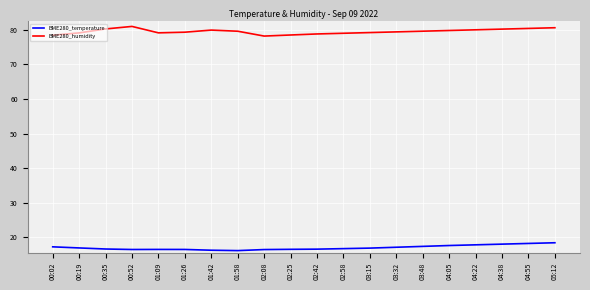

Rank the series by their average value, from highest to lowest.

BME280_humidity, BME280_temperature